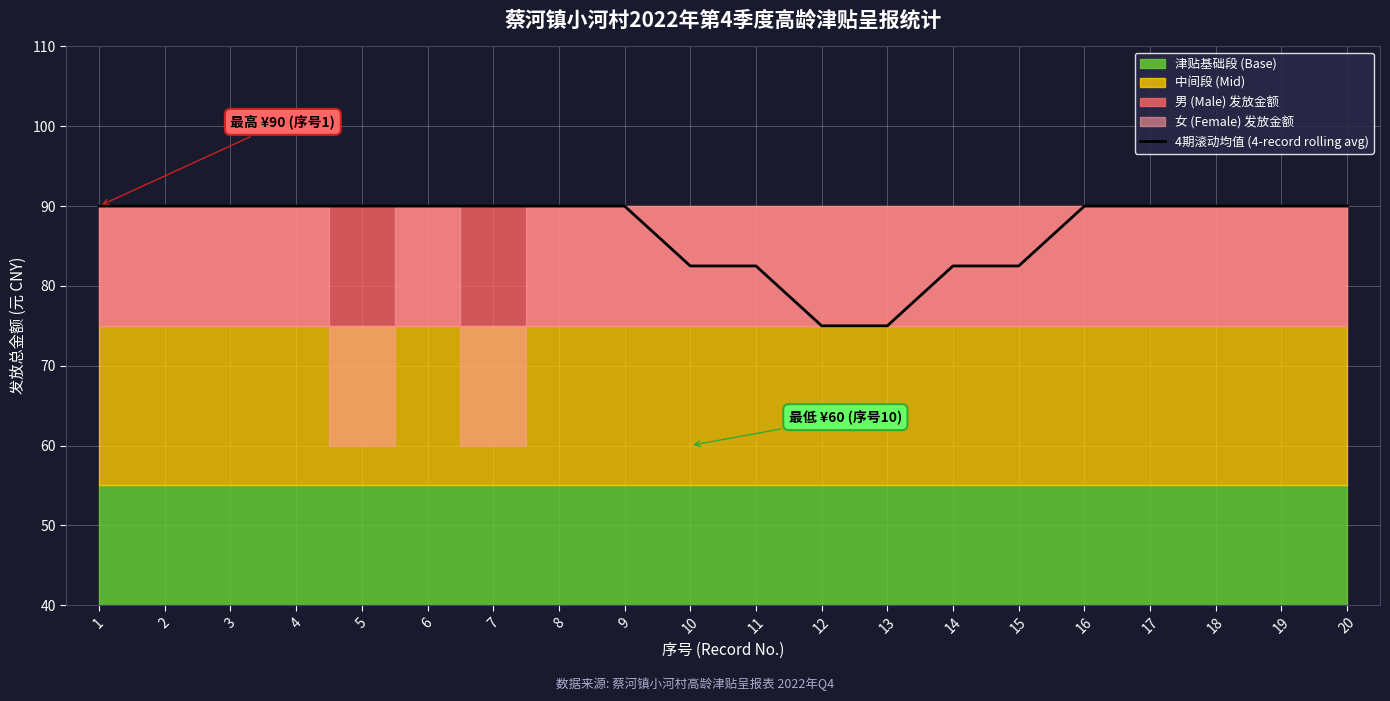

List the labels in order of value, largest first.

1, 2, 3, 4, 5, 6, 7, 8, 9, 16, 17, 18, 19, 20, 10, 11, 14, 15, 12, 13